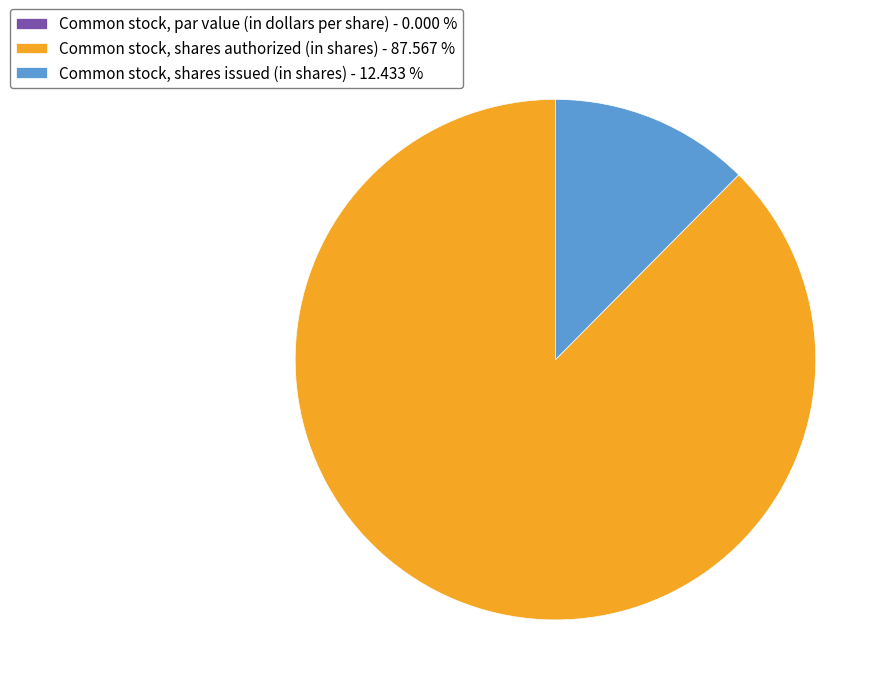

What is the majority slice?

Common stock, shares authorized (in shares)